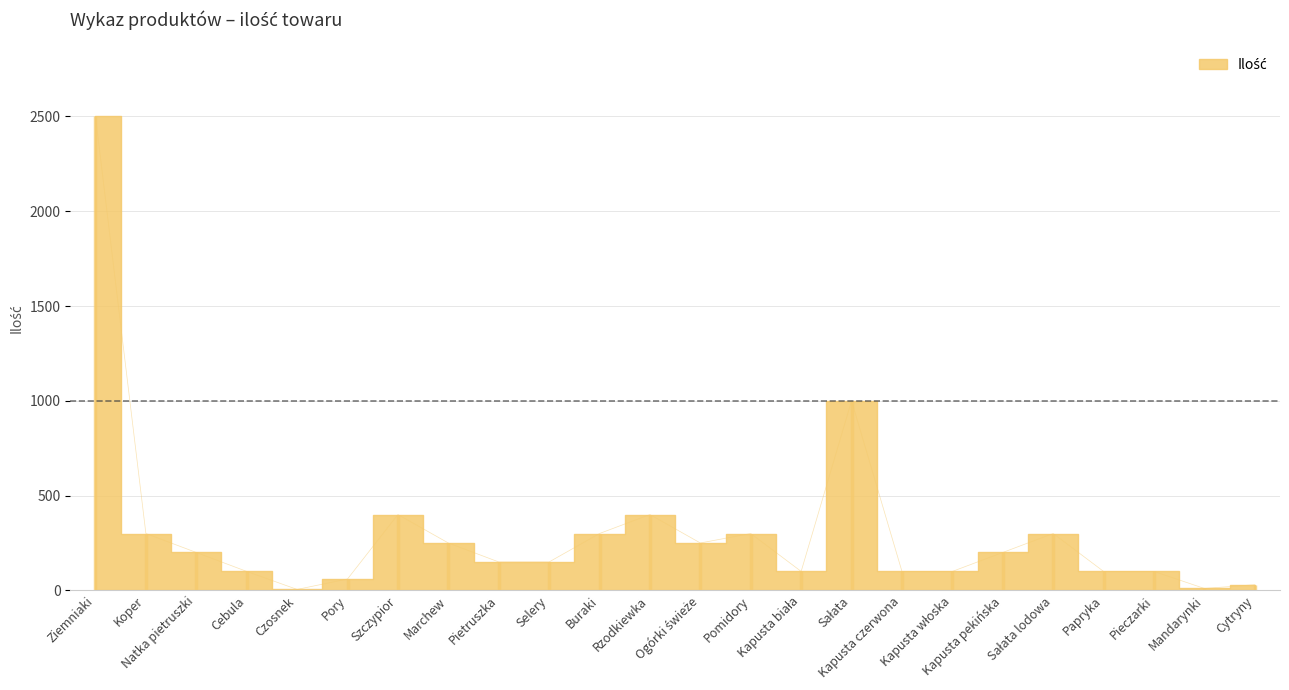

At which category does the data reach its first local valley?

Czosnek